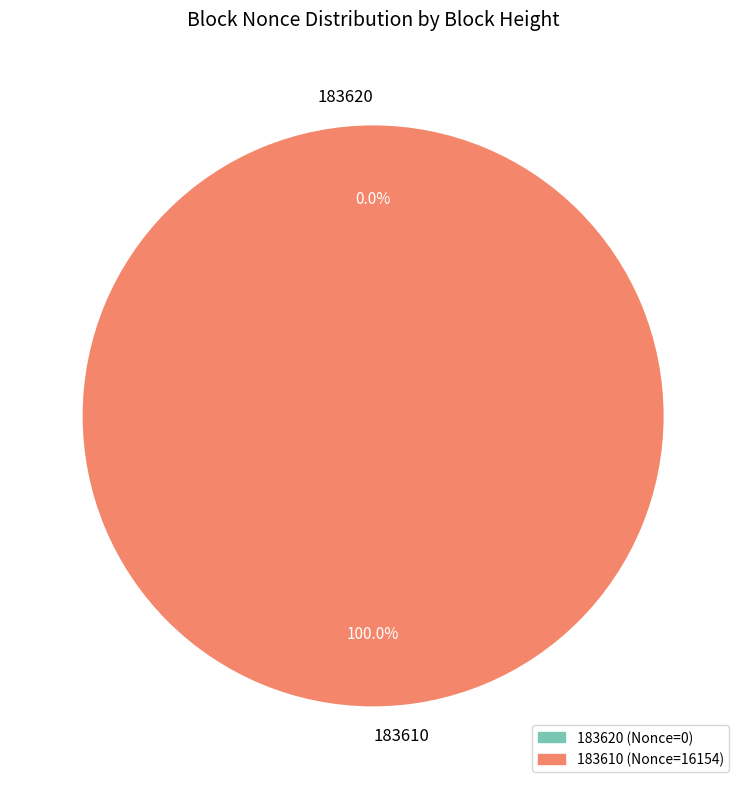

What is the change in value from 183620 to 183610?

+16154